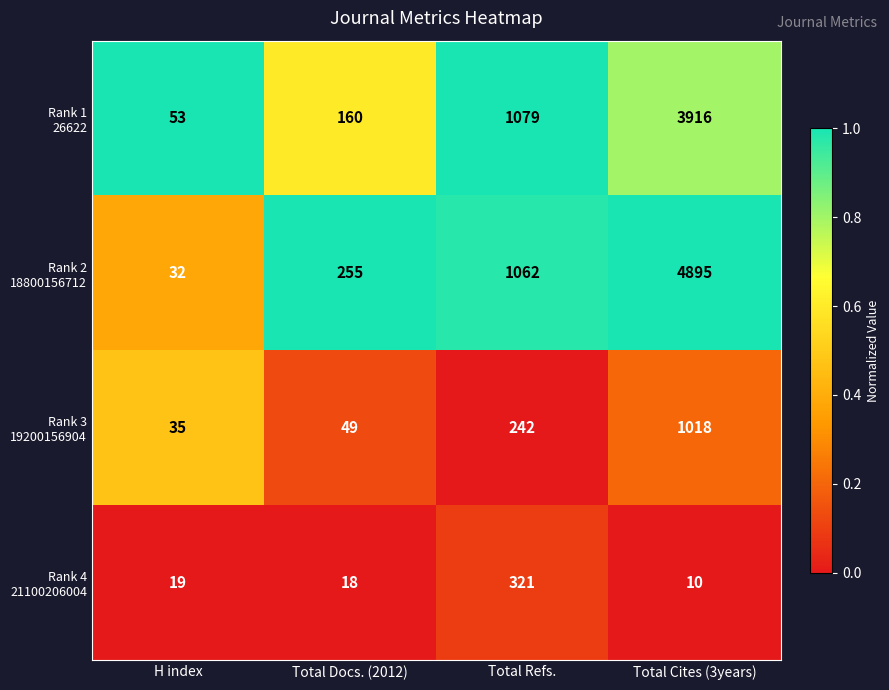

What is the total value across all series at Total Docs. (2012)?

482